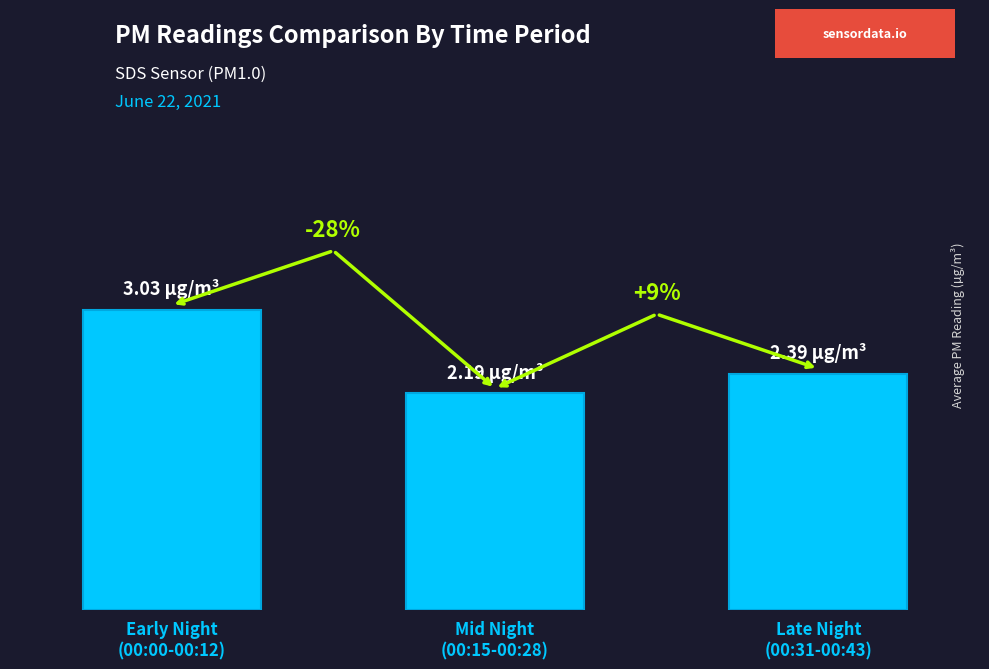

Are the bars horizontal?

No